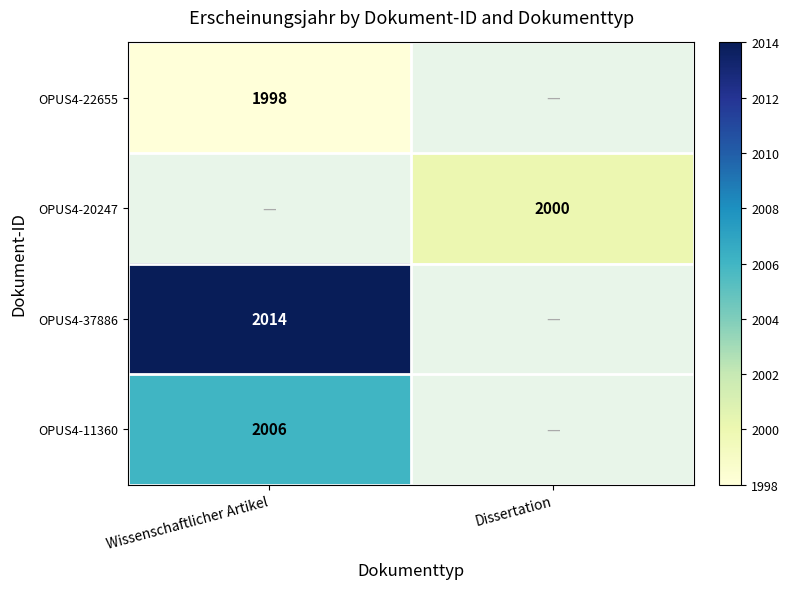

The OPUS4-22655 series shows 1998 at Wissenschaftlicher Artikel. True or false?

True